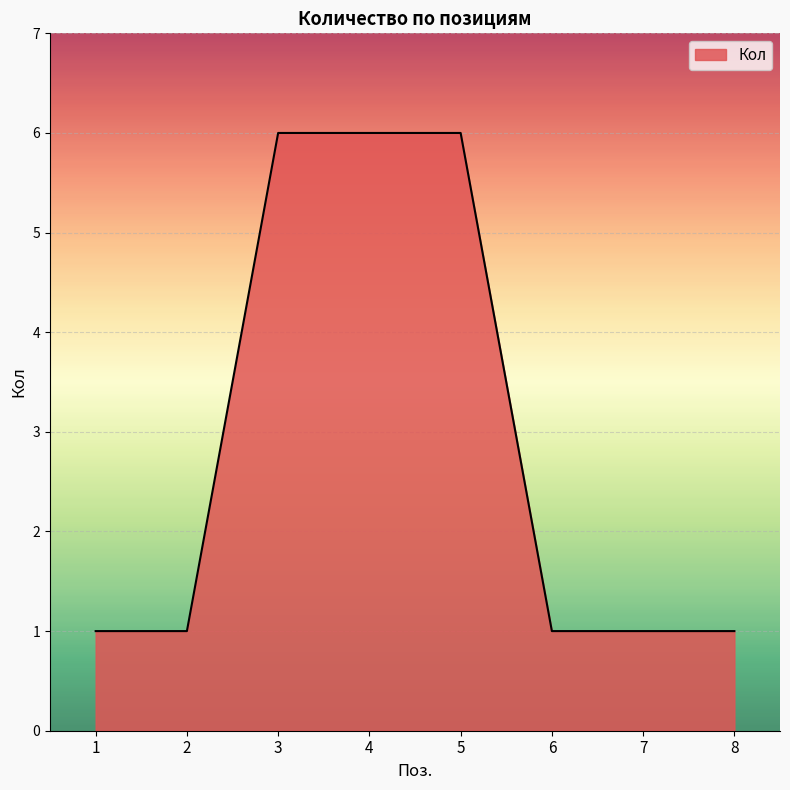

What is the difference between the second highest and second lowest values?

5